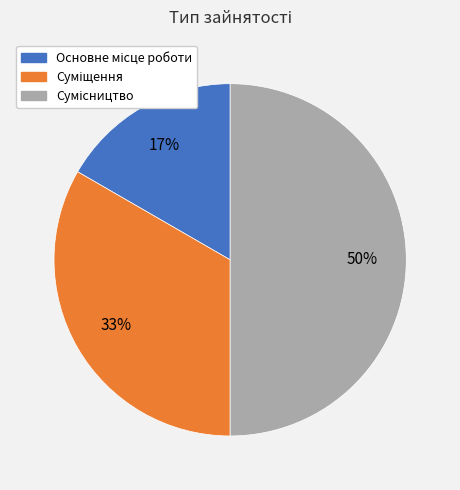

To the nearest percent, what is the difference between the largest and smallest slice percentages?

33%